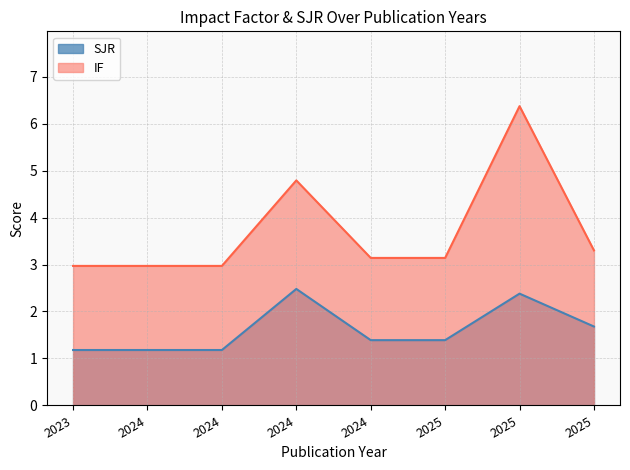

What is the difference between the IF values at 2025 and 2025?

0.2